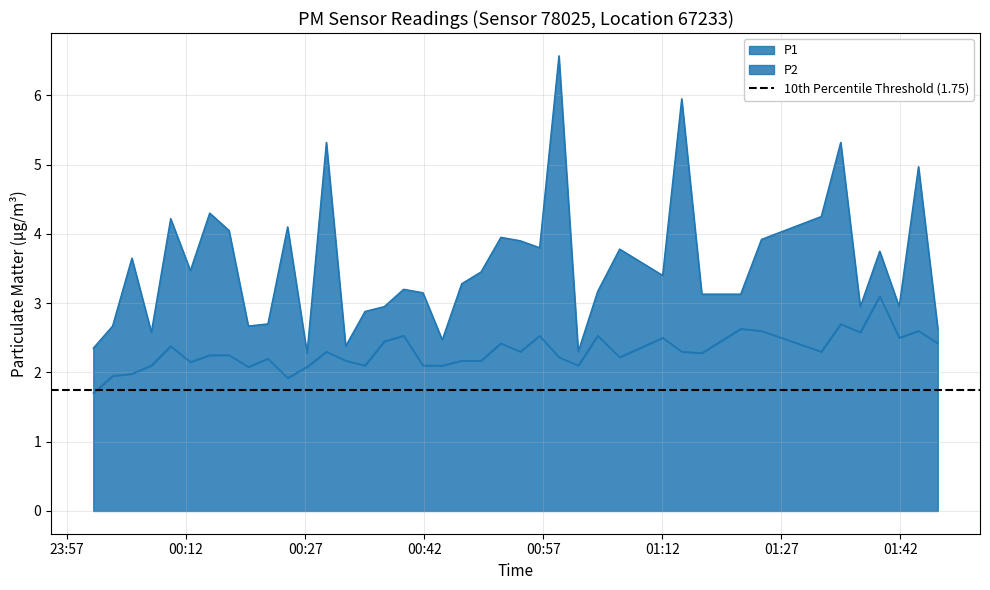

True or false: P1 and P2 cross at least once.

False